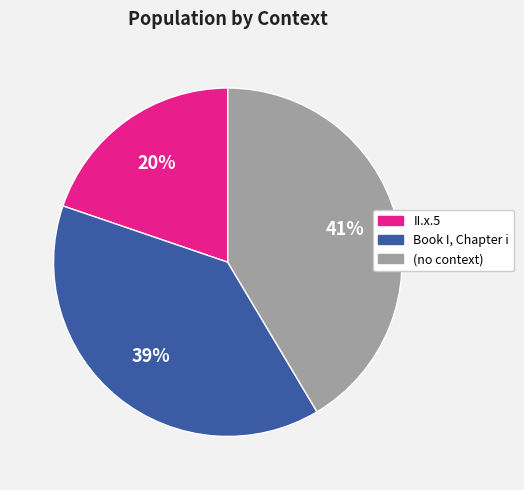

Count the number of slices in the pie.

3